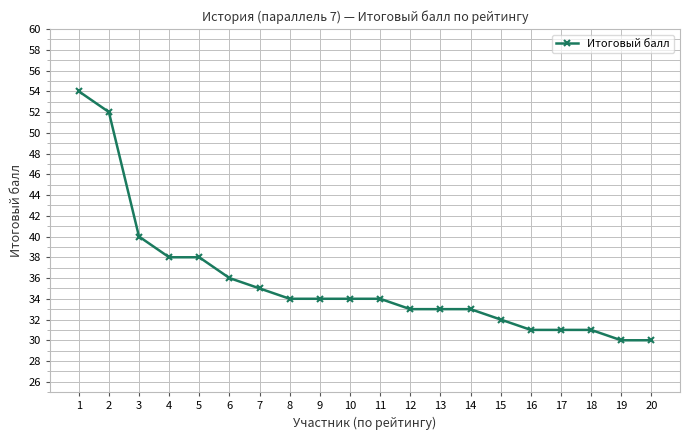

How many lines are shown in the chart?

1